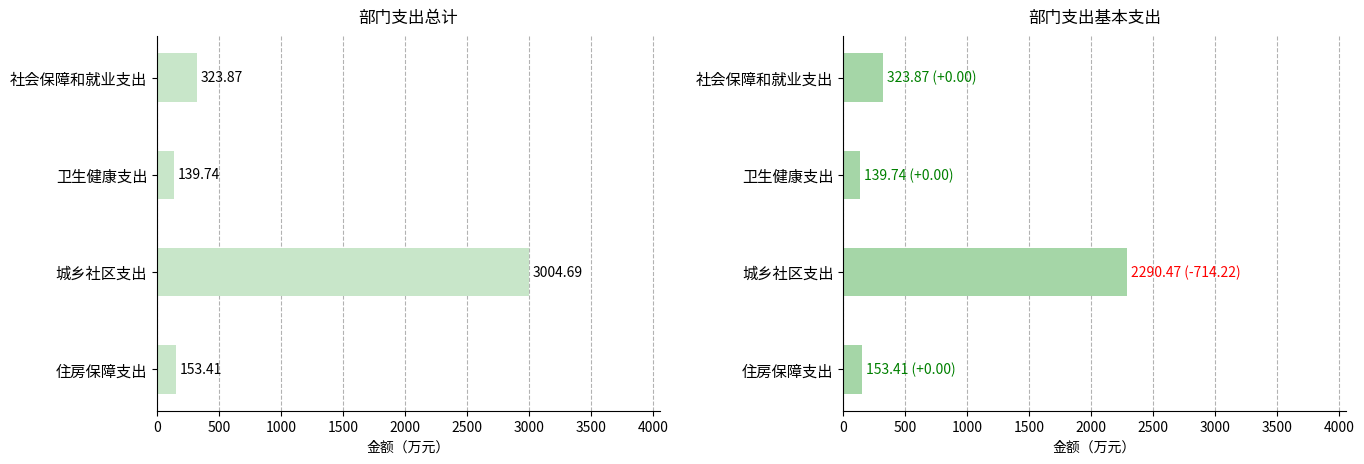

What is the difference between the second highest and second lowest values in the 总计 series?

170.5